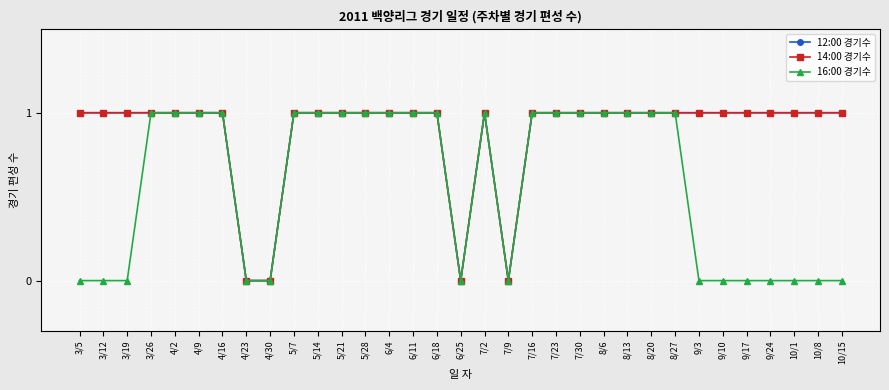

Does the chart have visible grid lines?

Yes